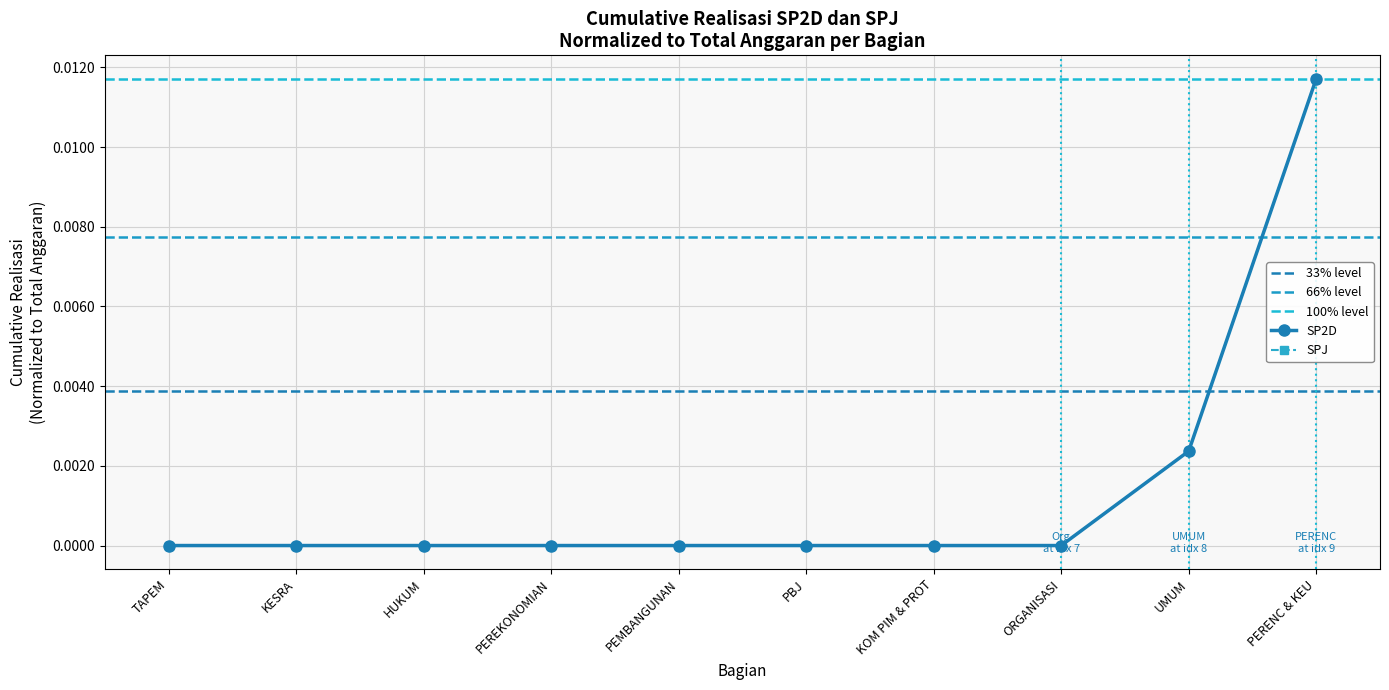

What is the label of the 3rd point from the right?

ORGANISASI